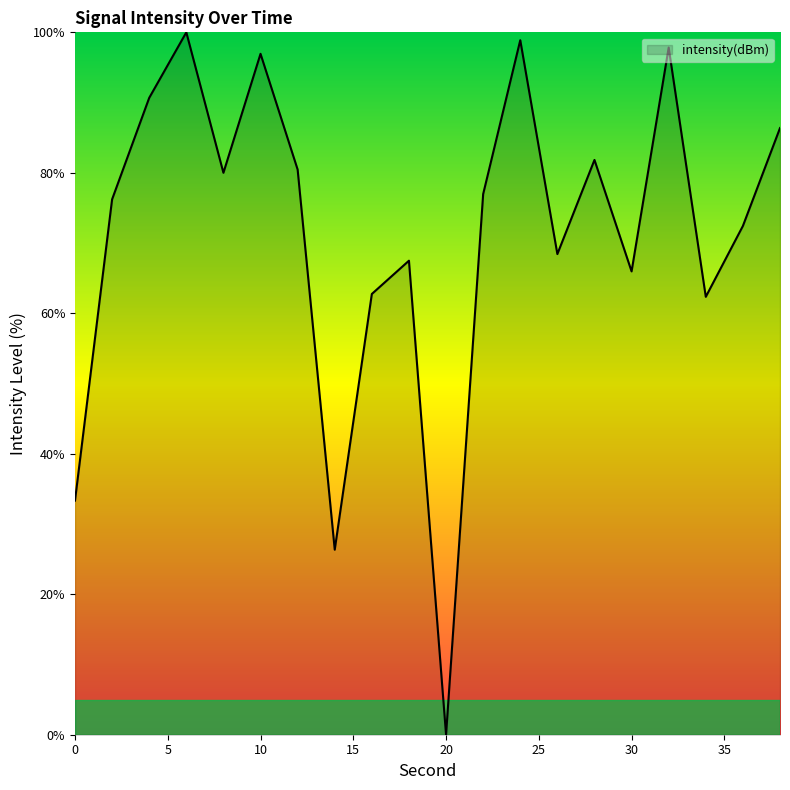

What is the greatest value displayed?

100.0